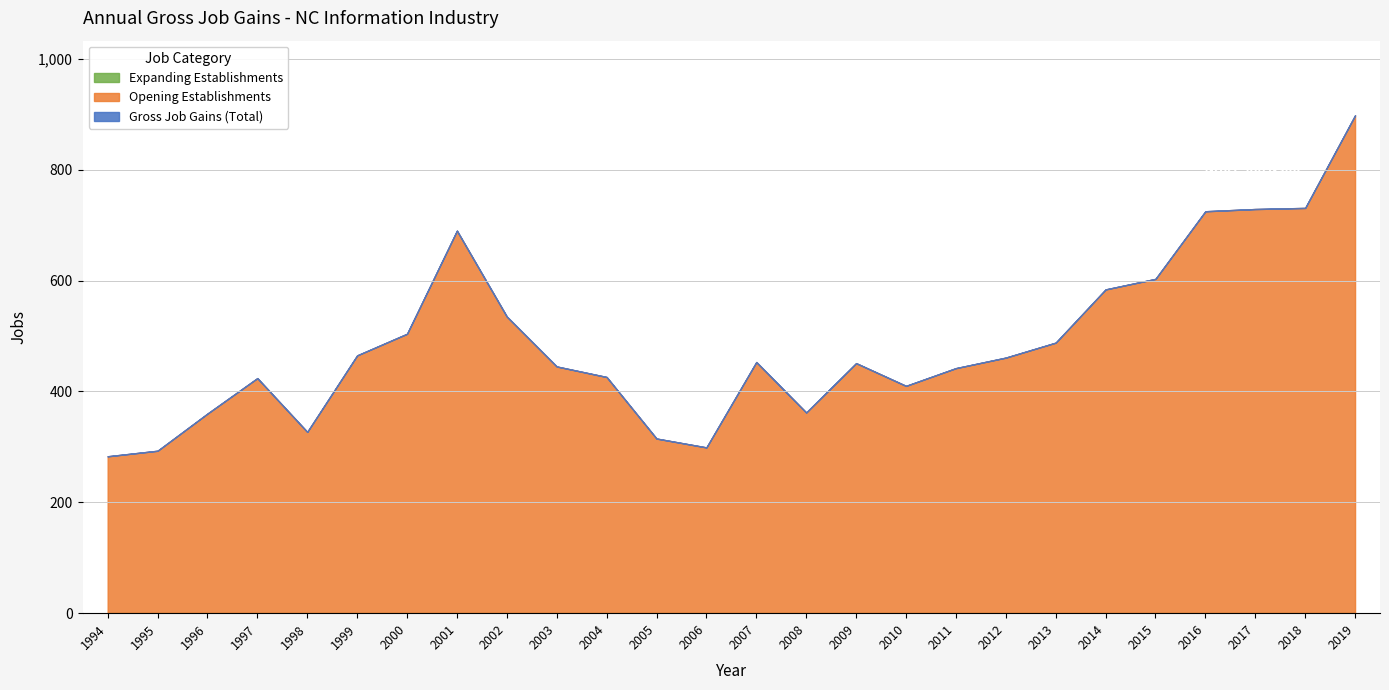

True or false: Opening Establishments and Gross Job Gains (Total) cross at least once.

False